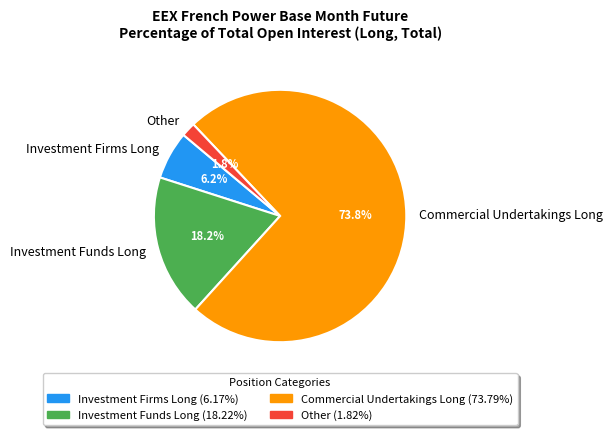

Is there any slice that represents more than half of the pie?

Yes